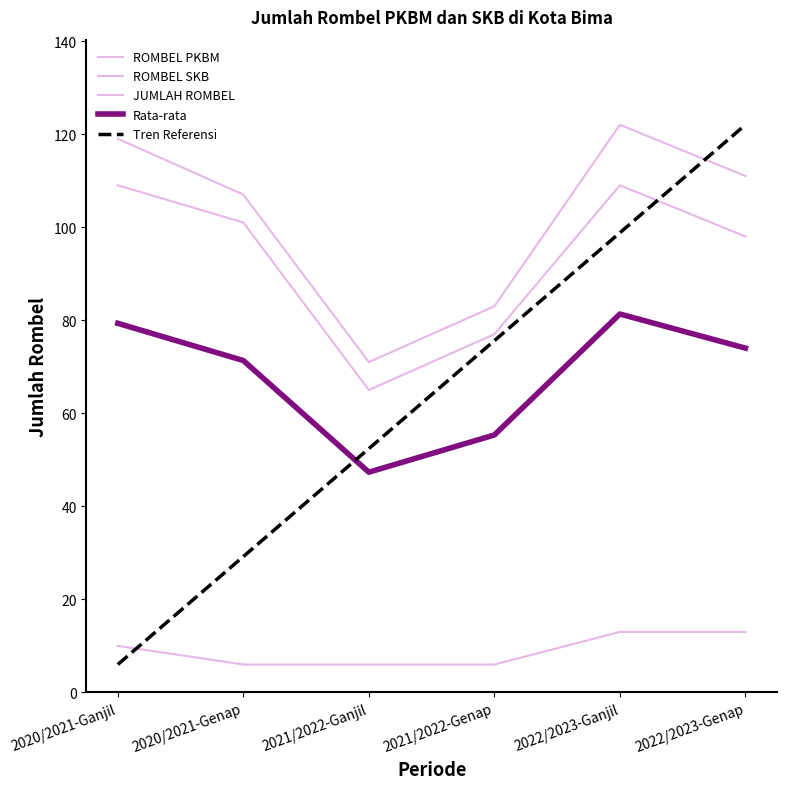

True or false: JUMLAH ROMBEL has more than 2 interior local peaks.

False